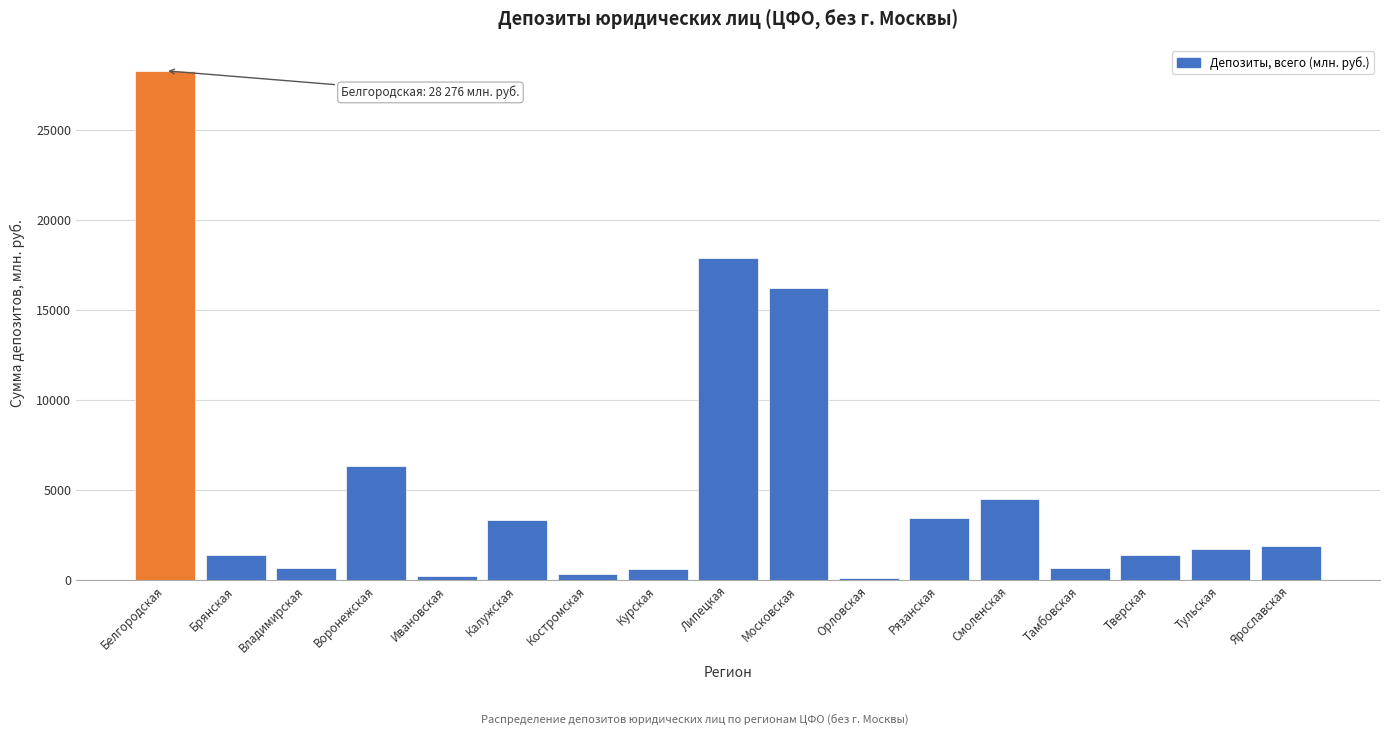

Between Ярославская and Ивановская, which is larger?

Ярославская